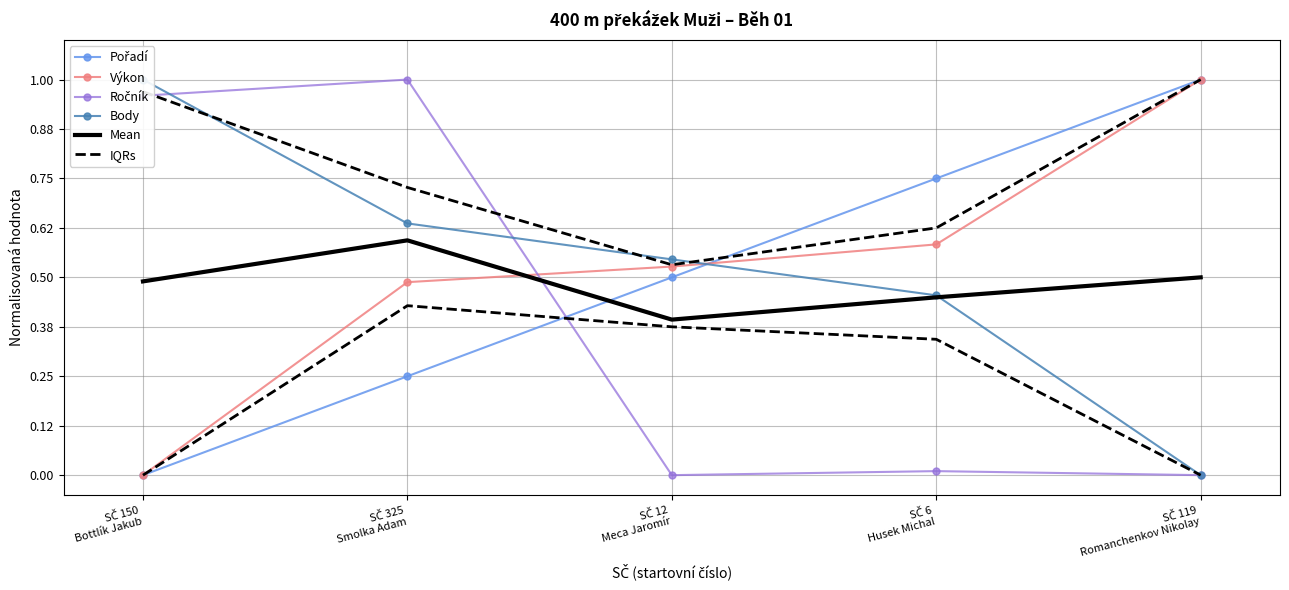

Rank the series at SČ 150
Bottlík Jakub from lowest to highest value.

Pořadí, Výkon, IQRs, Mean, Ročník, Body